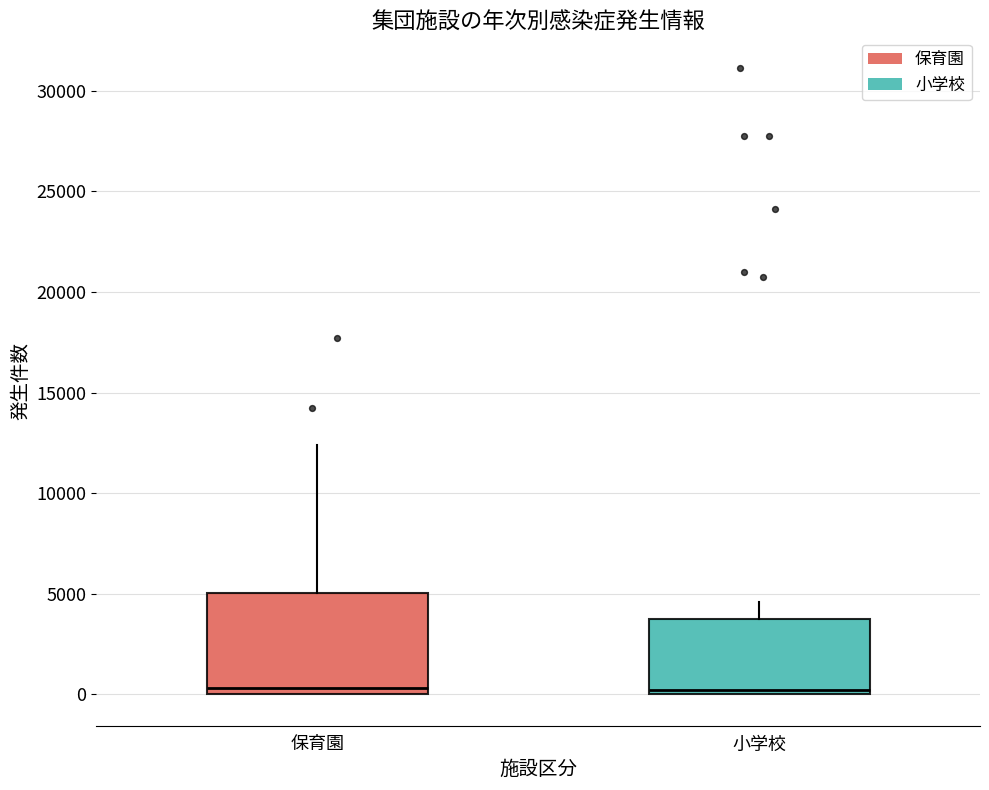

Reading left to right, transcribe this box plot: for each box, give where its median line is, the range the box spans, and where its two whiskers end, as read against the y-axis. The values are not printed on the chart, so give them approximately, as read against the axis.

保育園: median 500, box 0 to 5000, whiskers 0 to 12500
小学校: median 0 (just above the box's lower edge), box 0 to 4000, whiskers 0 to 4500